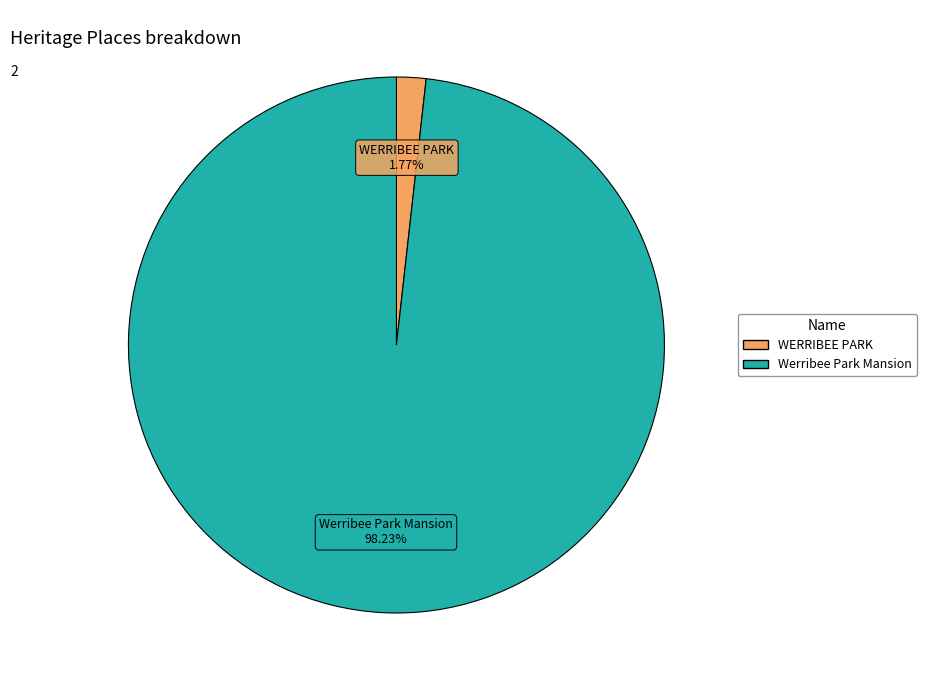

Rank the categories by value from lowest to highest.

WERRIBEE PARK, Werribee Park Mansion